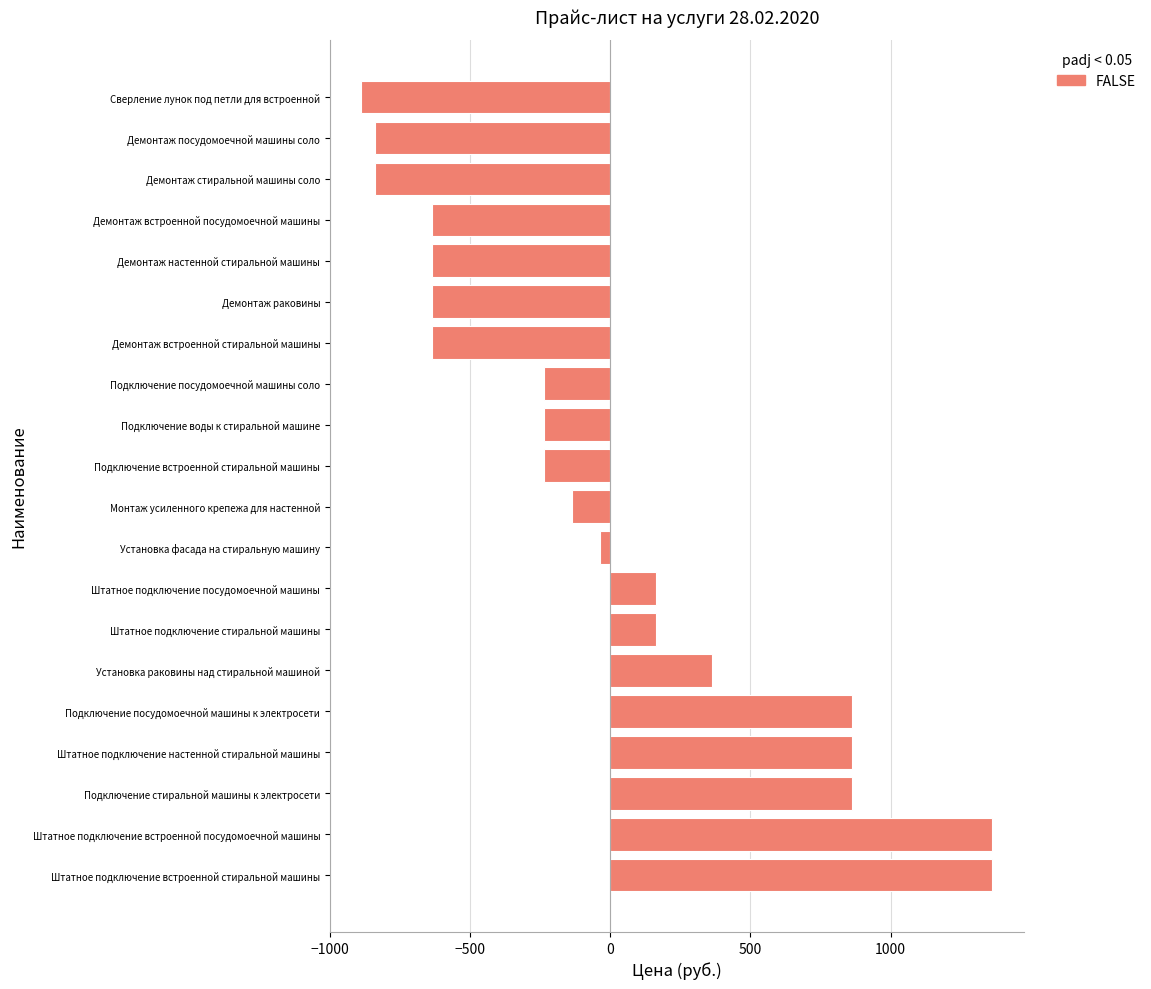

Which category has the lowest value across all series?

Сверление лунок под петли для встроенной